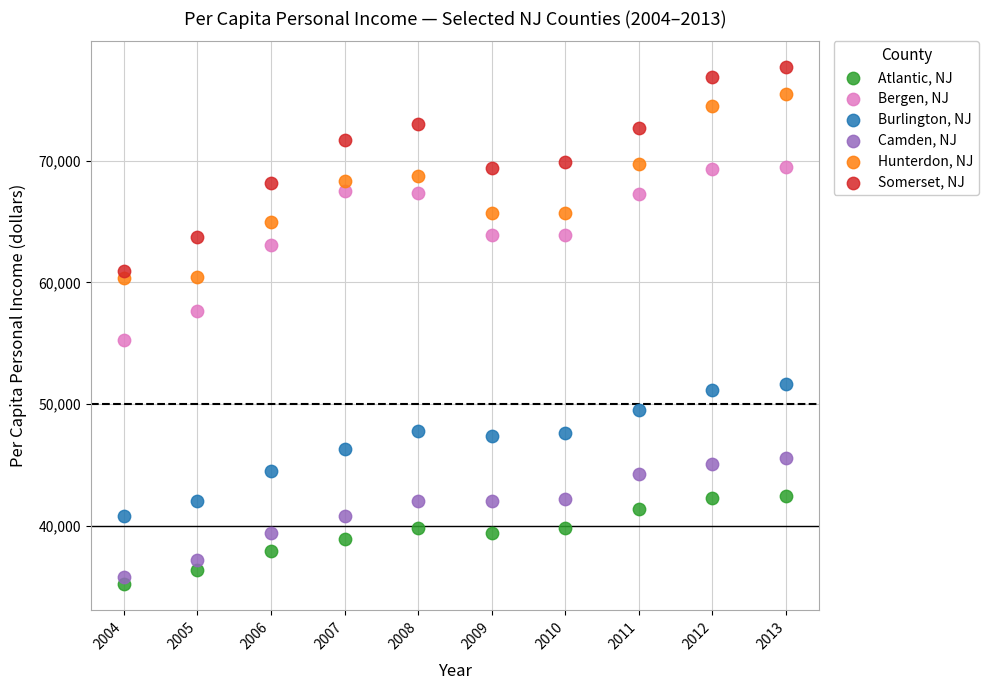

Which series has the widest spread of Y values?

Somerset, NJ